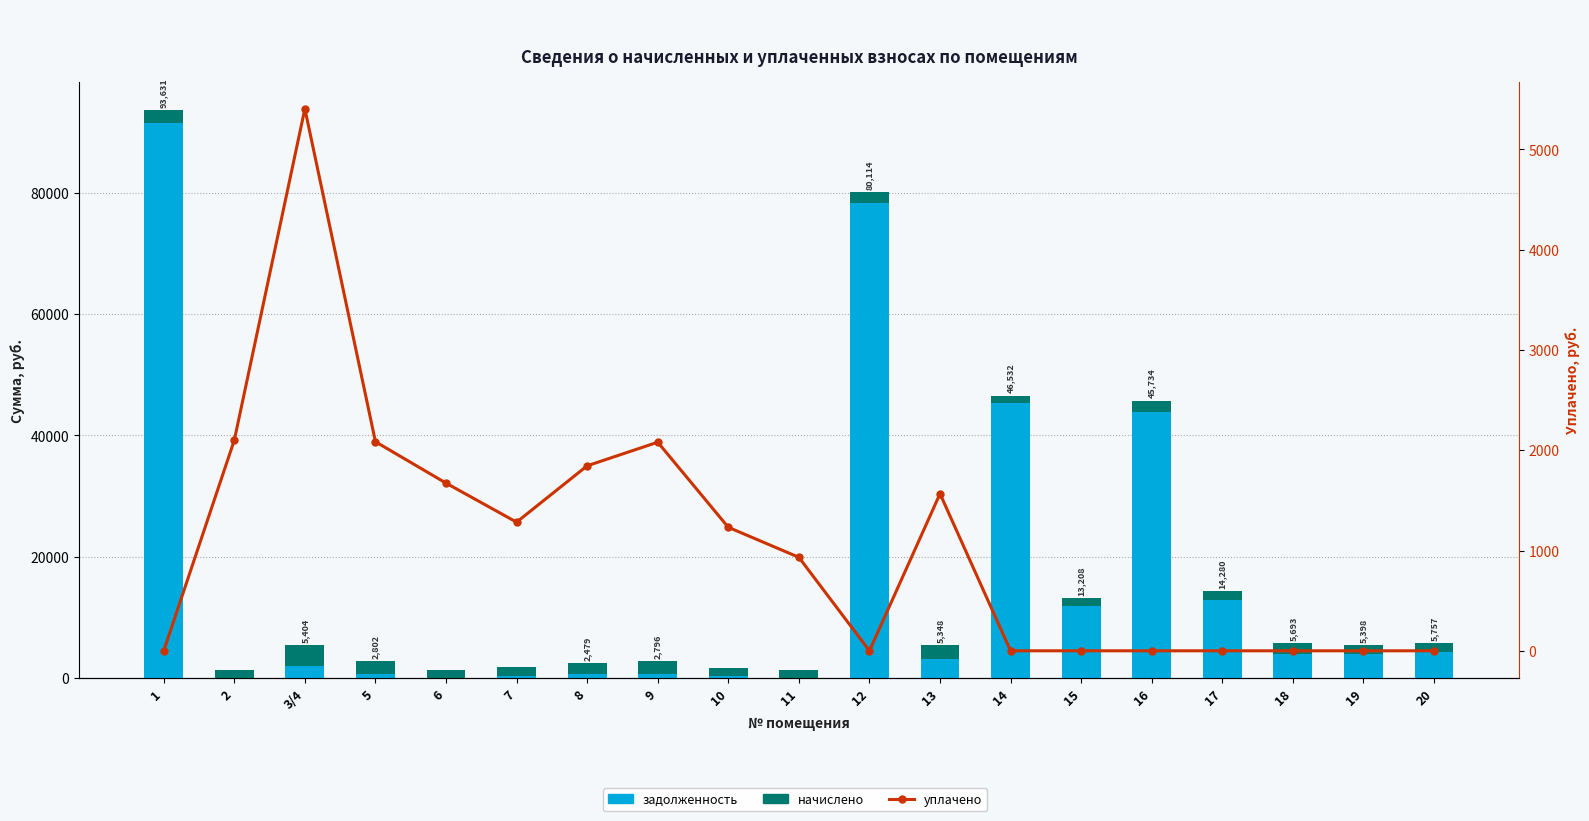

What are all the series names shown in the legend?

задолженность, начислено, уплачено